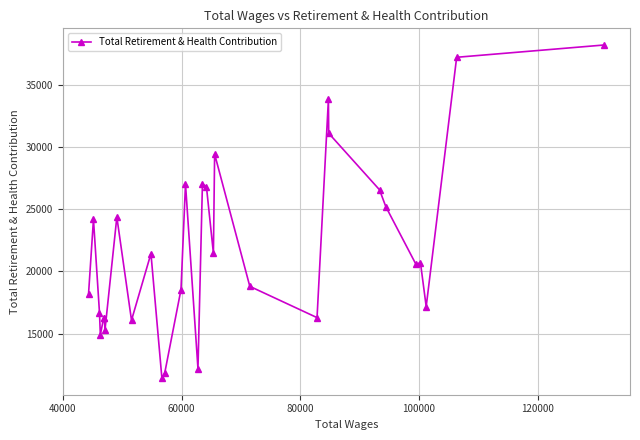

What is the difference between the second highest and minimum values?

25792